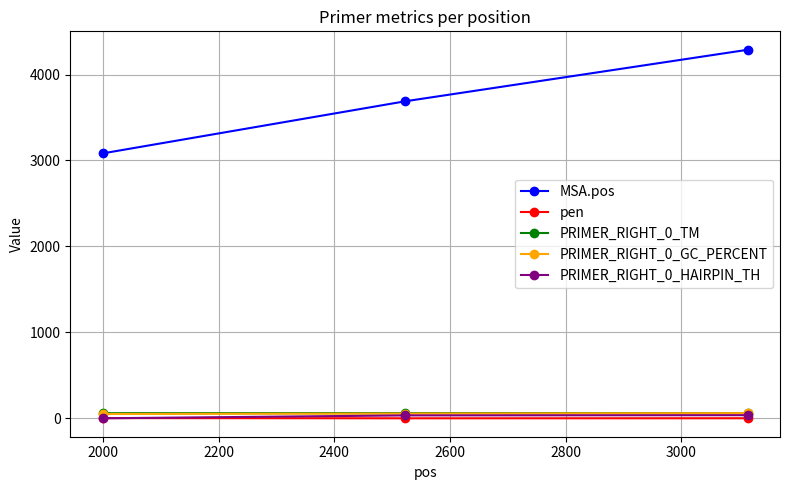

Which series has the widest spread of values?

MSA.pos